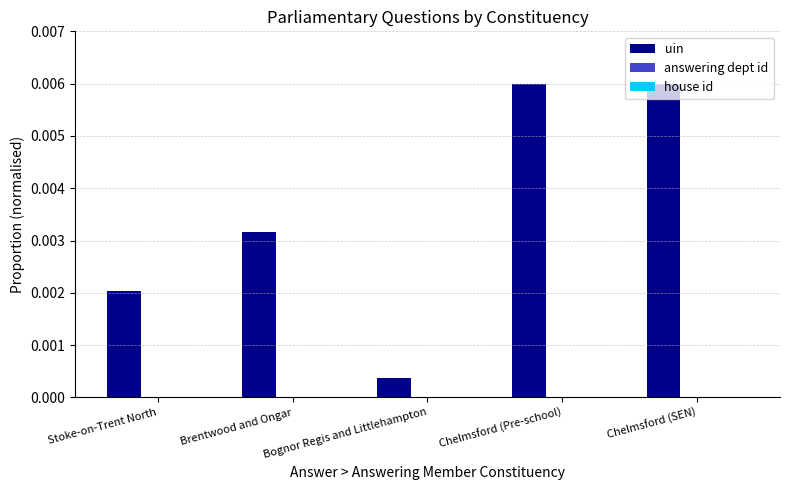

Which series has the largest total across all categories?

uin